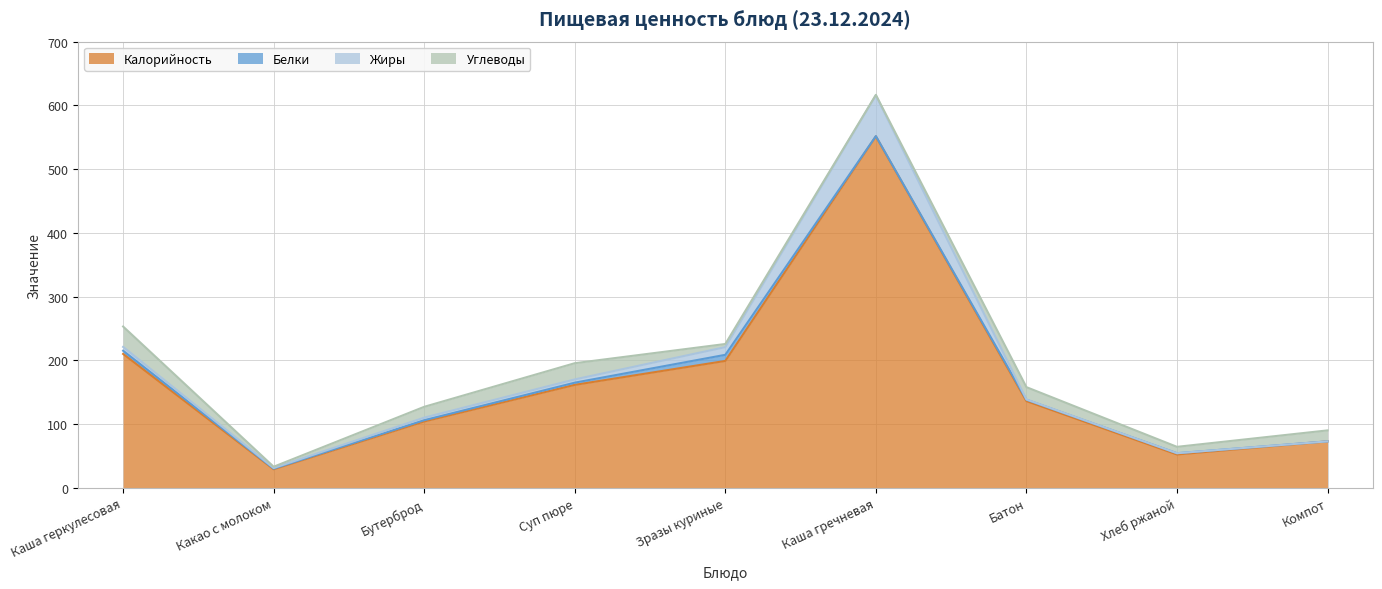

How many intersections are there between Белки and Углеводы?

2